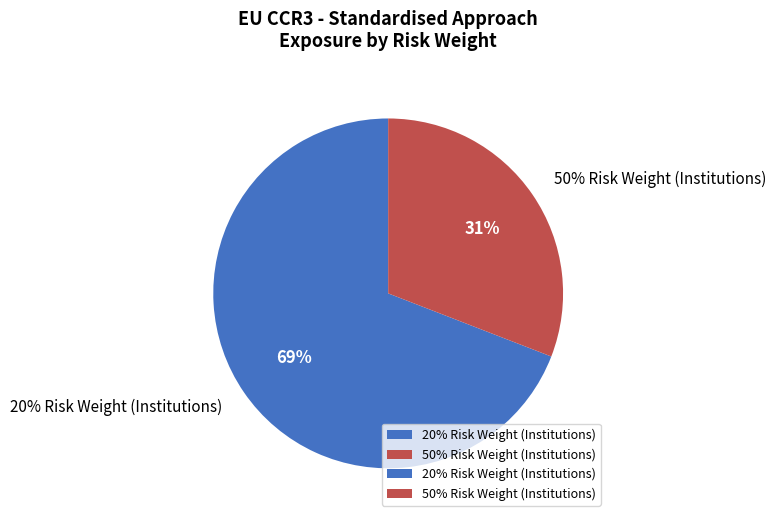

To the nearest percent, what is the difference between the largest and smallest slice percentages?

38%